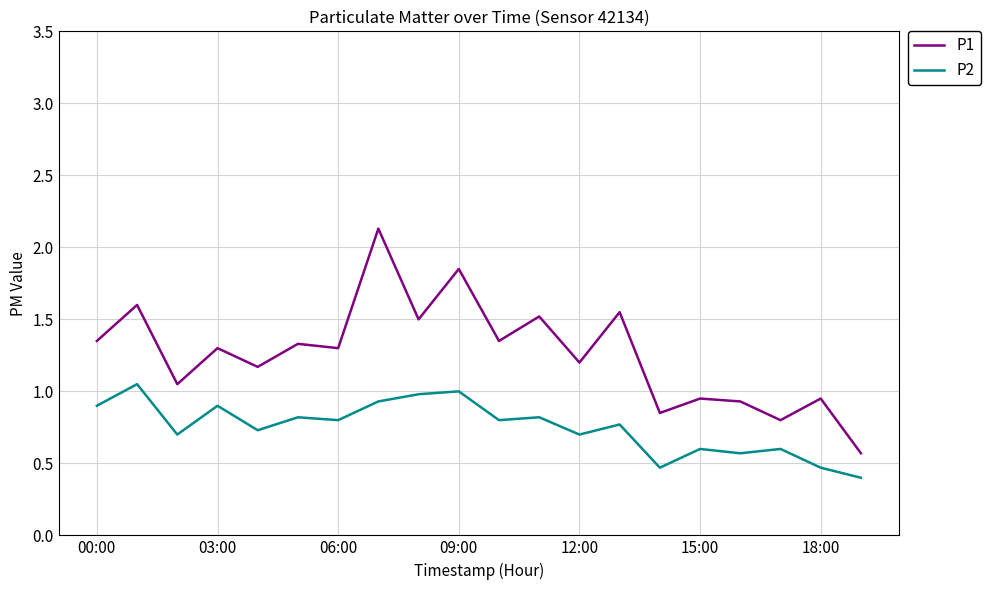

Which series has the largest total across all categories?

P1